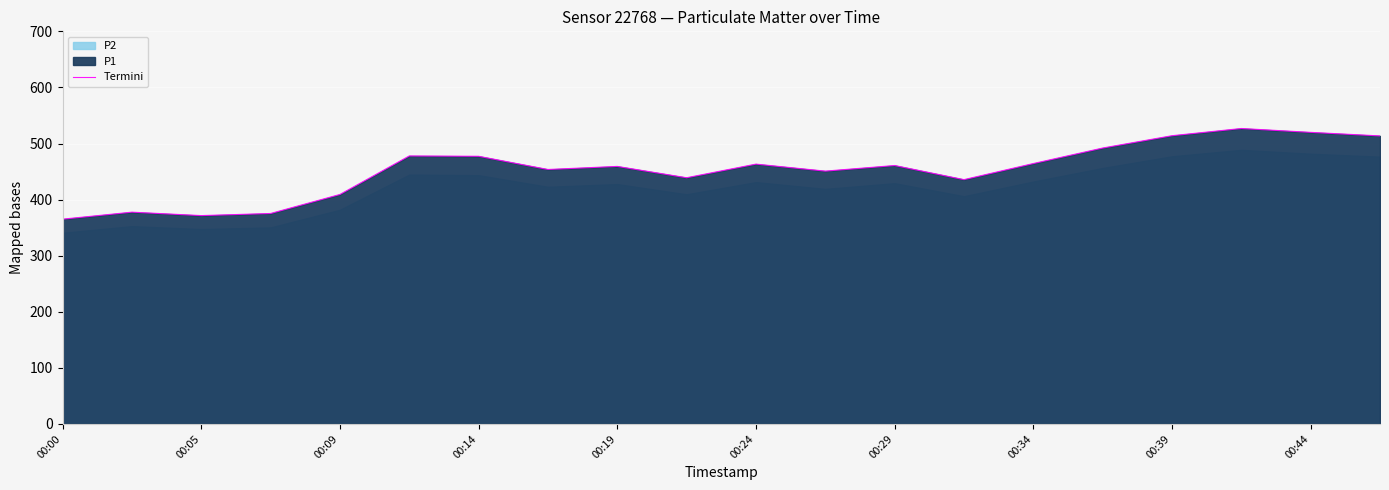

The value of Termini at 00:05 is 111.3. True or false?

False